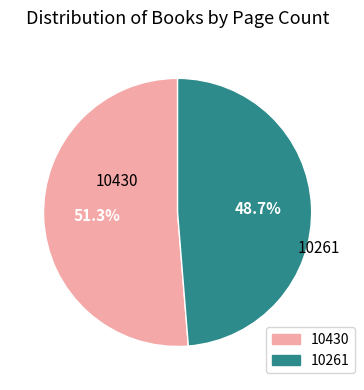

To the nearest percent, what portion does 10430 represent?

51%